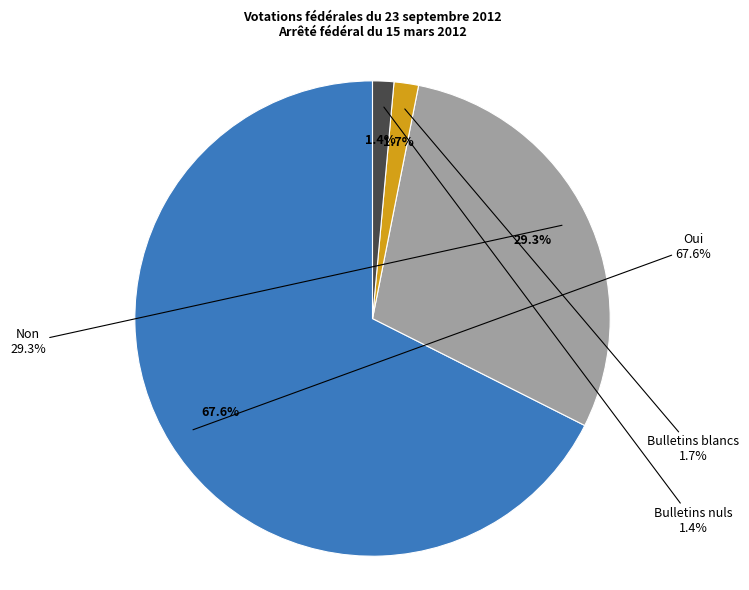

What percentage is the Oui slice, to the nearest percent?

68%